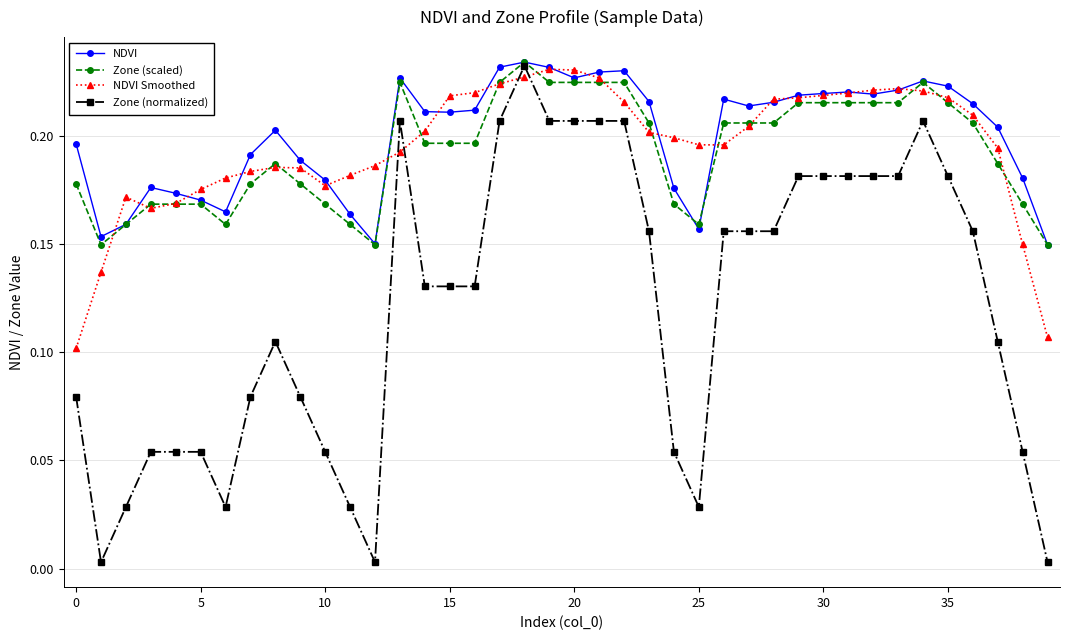

At how many categories does at least one series exceed 0?

40